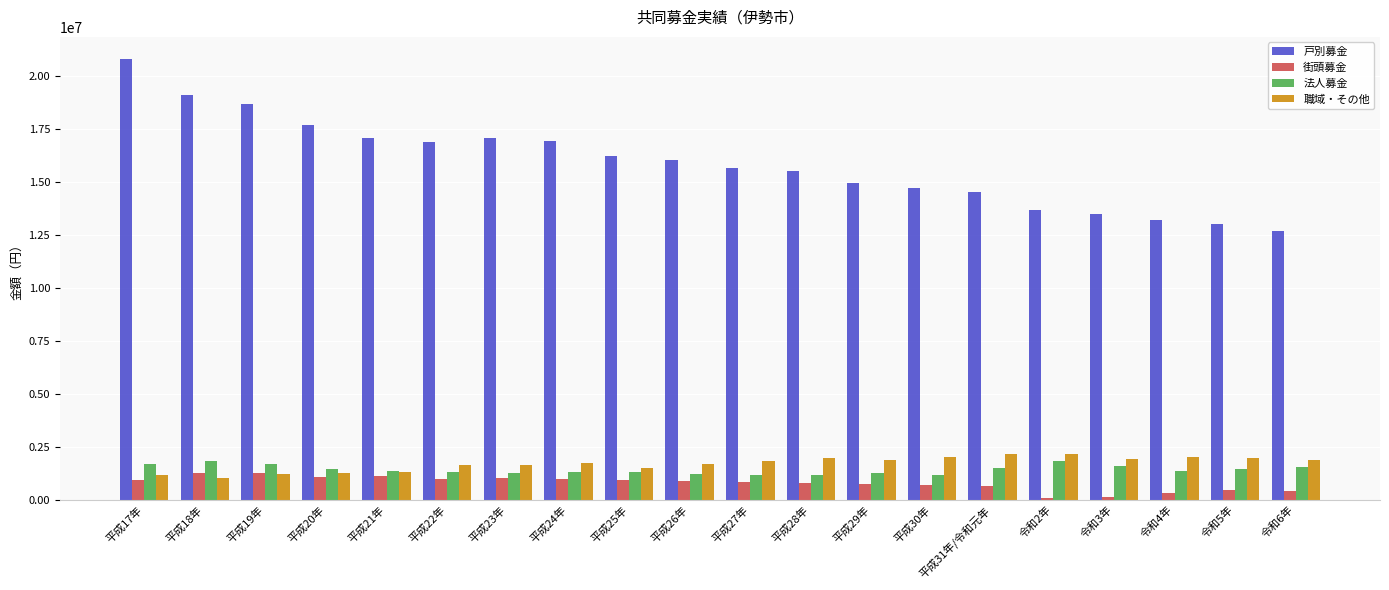

What is the sum of all 街頭募金 values?

15749263